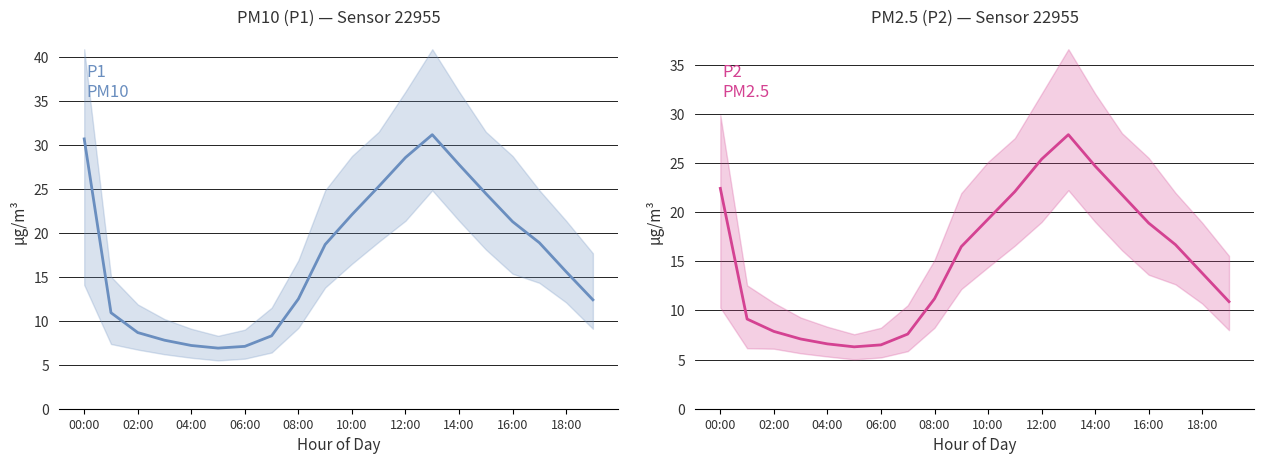

What is the label of the 13th point from the left?

12:00